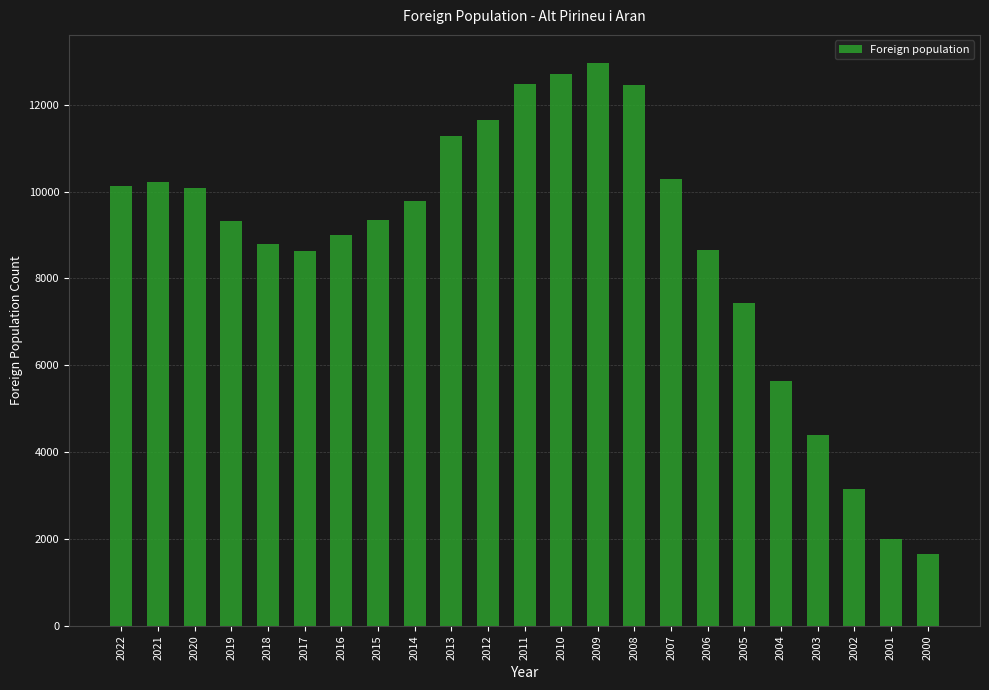

How many distinct data groups are displayed?

1